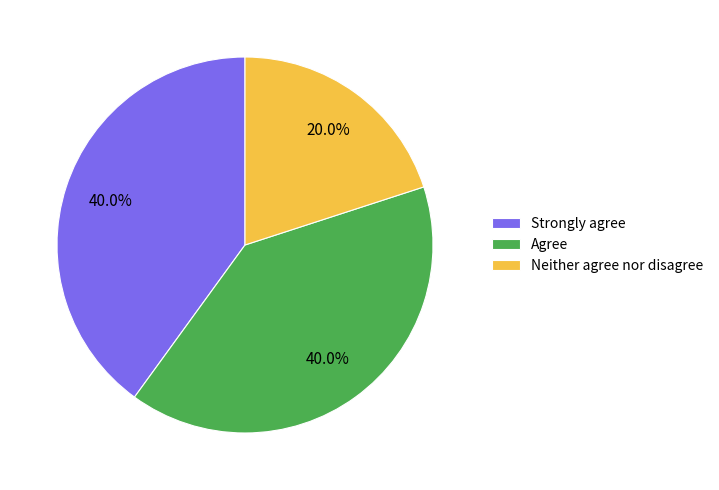

To the nearest percent, what is the average slice percentage?

33%